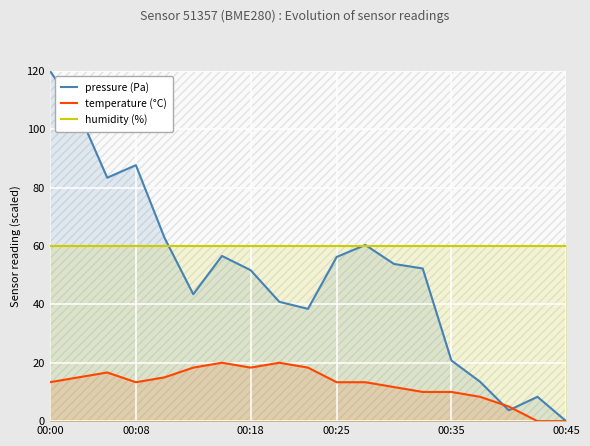

Rank the series by their average value, from highest to lowest.

humidity (%), pressure (Pa), temperature (°C)